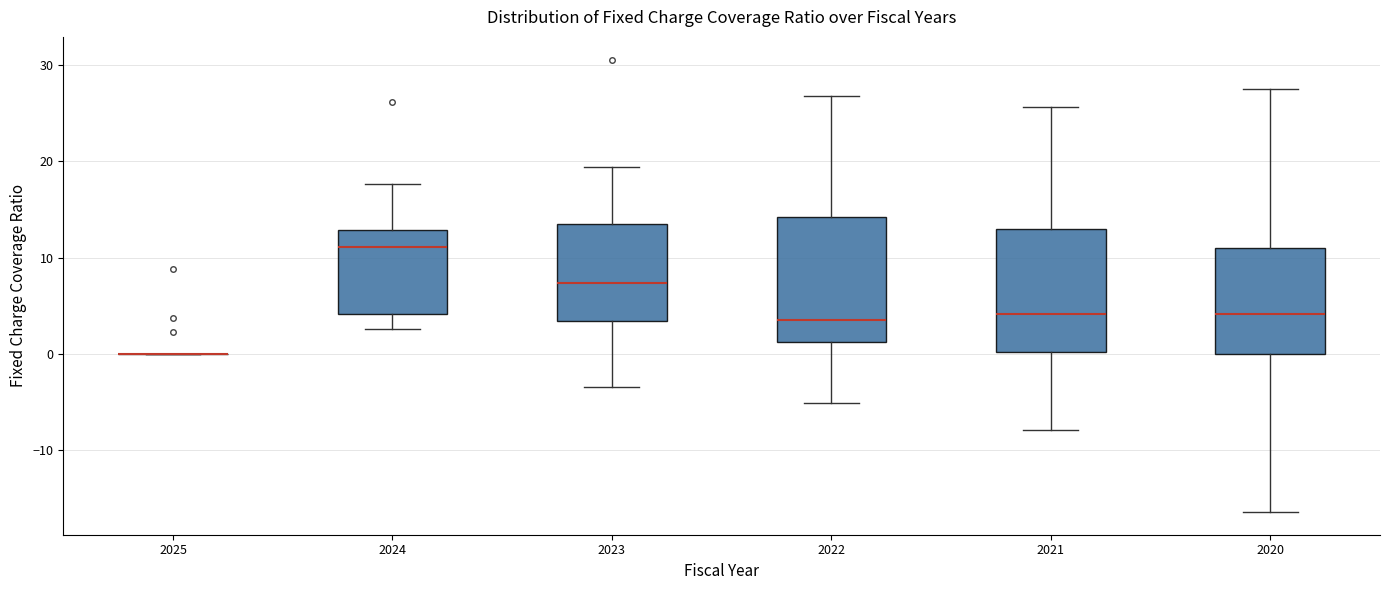

Reading left to right, transcribe this box plot: for each box, give where its median line is, the range the box spans, and where its two whiskers end, as read against the y-axis. The values are not printed on the chart, so give them approximately, as read against the axis.

2025: box collapsed to a line at 0, whiskers 0 to 0
2024: median 11, box 4 to 13, whiskers 3 to 18
2023: median 7, box 3 to 14, whiskers -3 to 19
2022: median 4, box 1 to 14, whiskers -5 to 27
2021: median 4, box 0 to 13, whiskers -8 to 26
2020: median 4, box 0 to 11, whiskers -16 to 27